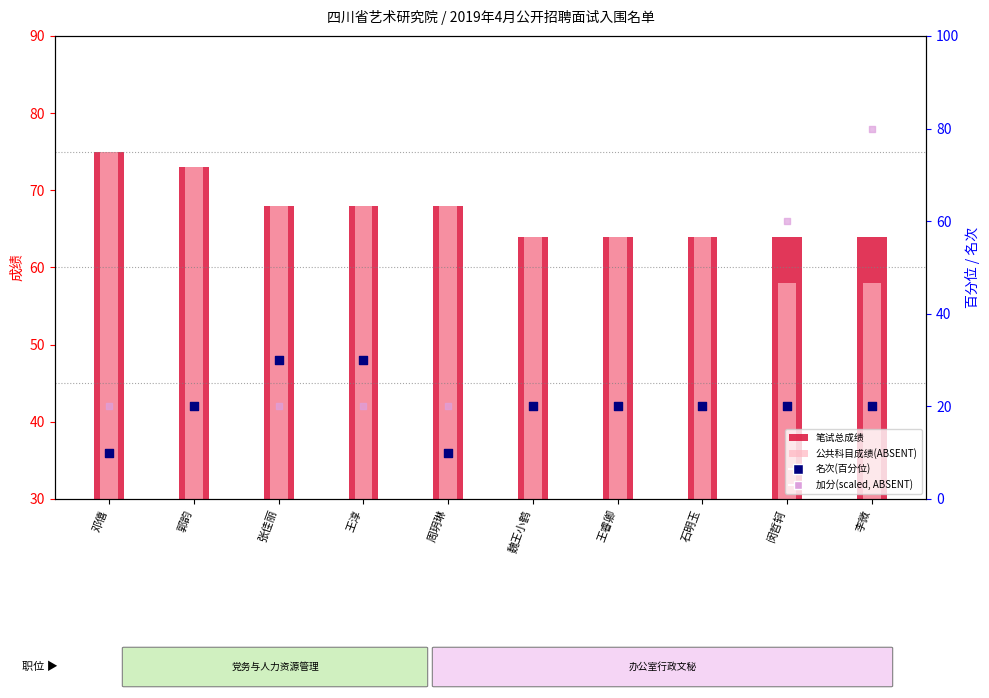

Which series has the largest Y range (max minus min)?

加分(scaled, ABSENT)